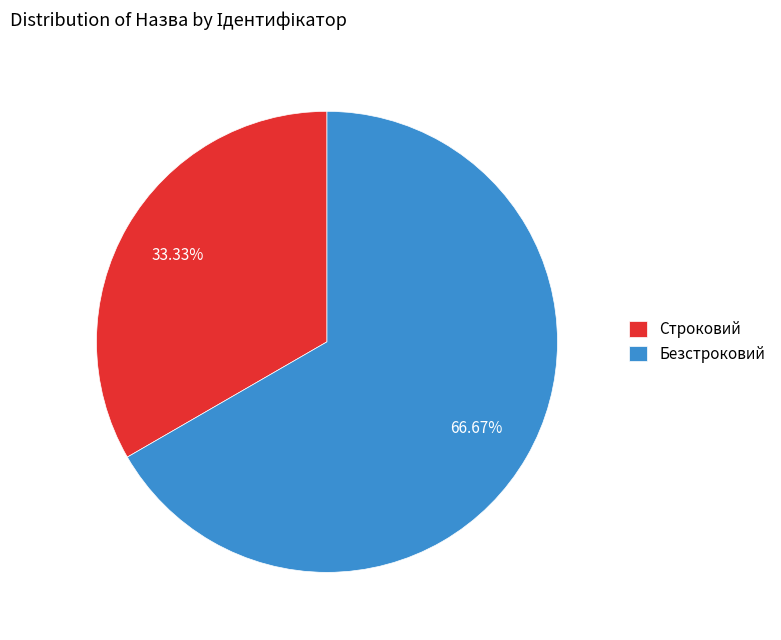

How many segments does this pie chart have?

2